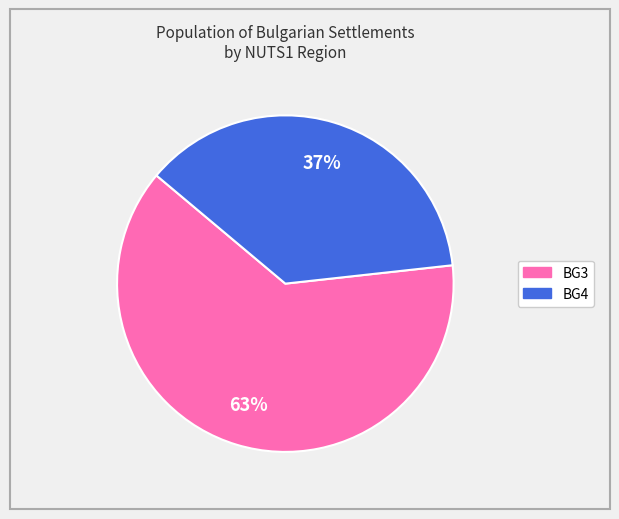

Is there a majority slice in this chart?

Yes